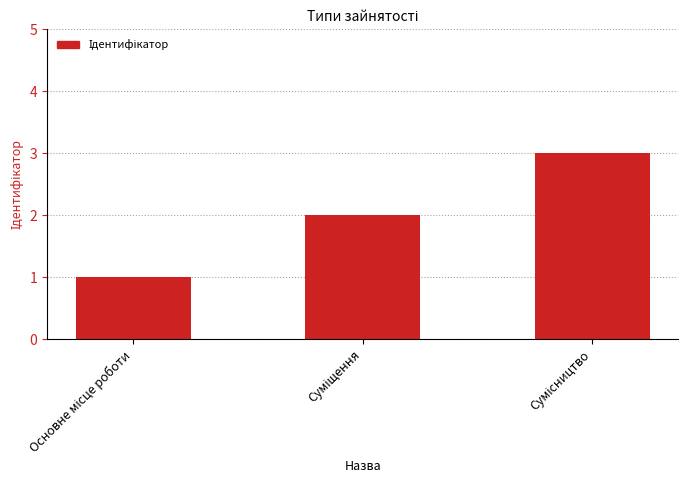

Reading left to right, transcribe all the data shown in this chart.

1	2	3